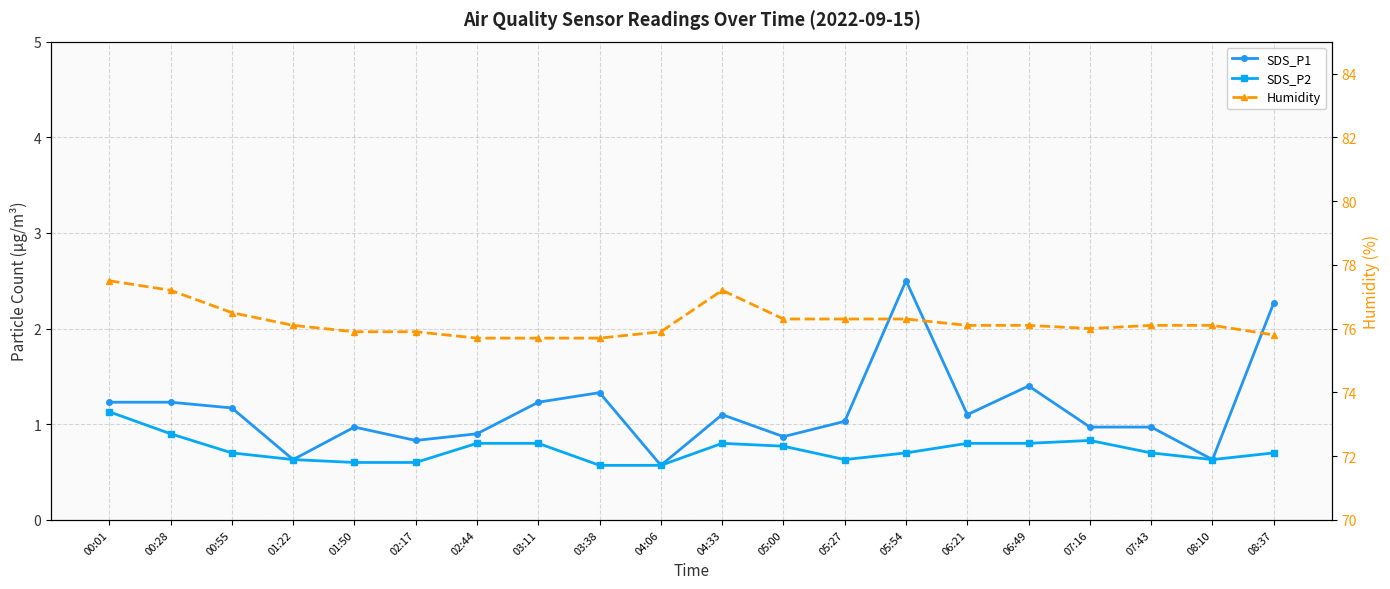

Which has a higher value, 01:50 or 05:27?

05:27